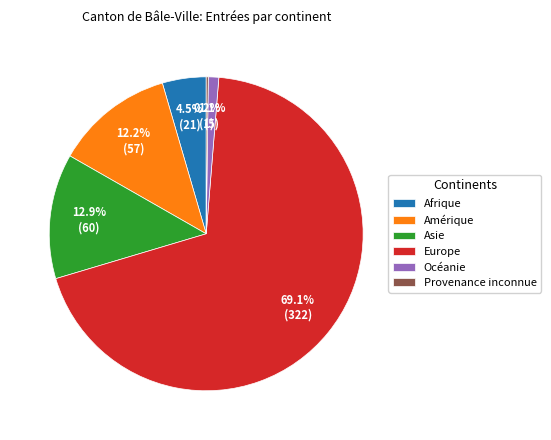

Between Amérique and Europe, which is larger?

Europe